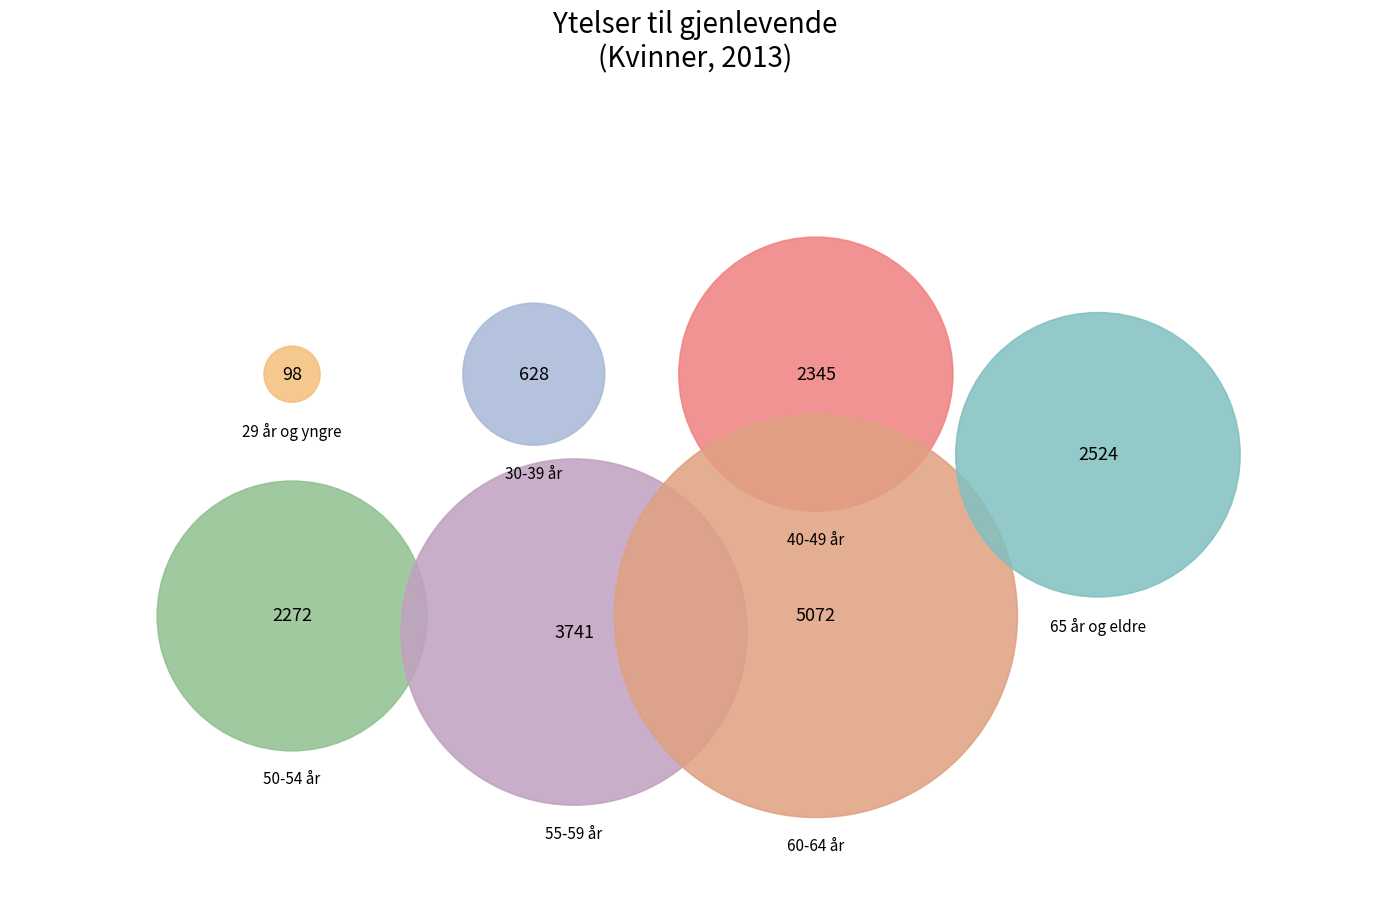

Is the sum of 29 år og yngre and 65 år og eldre greater than half?

No